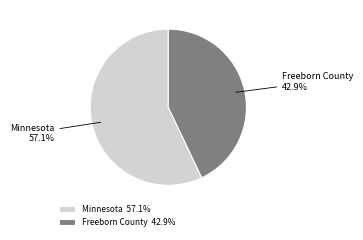

Rank the categories by value from lowest to highest.

Freeborn County, Minnesota